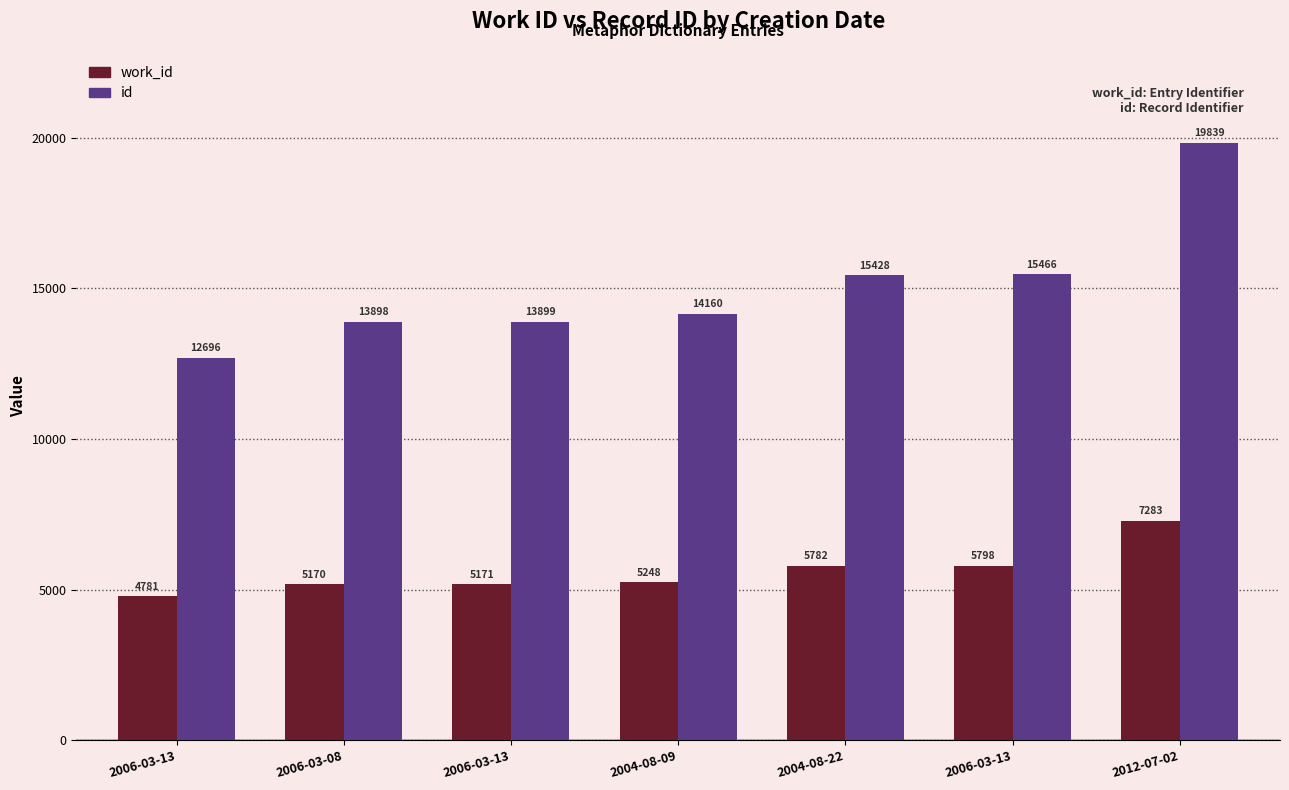

Does the chart contain any negative values?

No